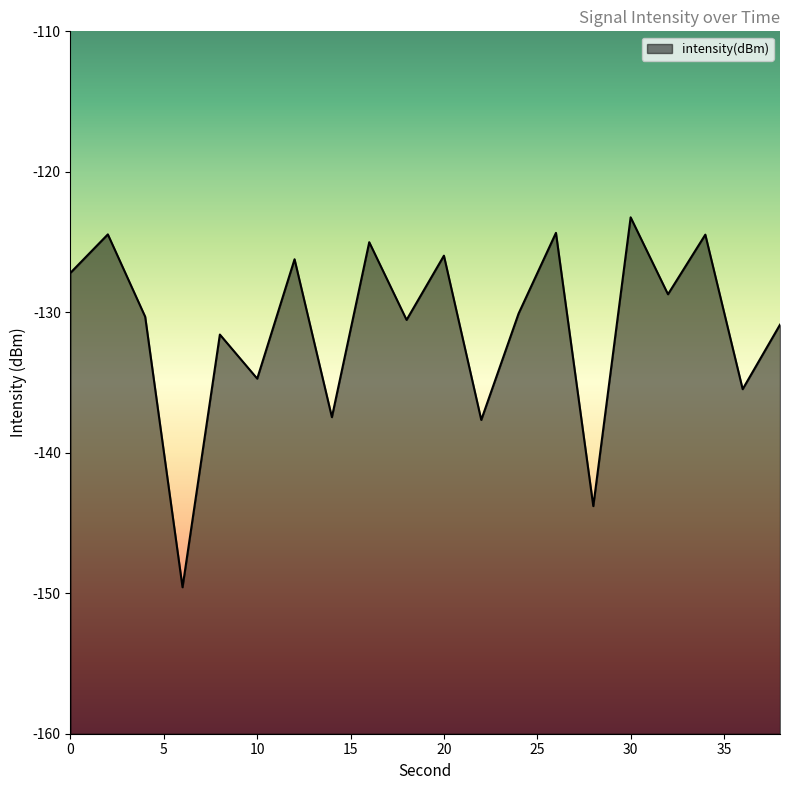

Reading left to right, transcribe all the data shown in this chart.

0=-127.2	2=-124.5	4=-130.3	6=-149.6	8=-131.6	10=-134.7	12=-126.2	14=-137.5	16=-125.0	18=-130.5	20=-126.0	22=-137.7	24=-130.1	26=-124.3	28=-143.8	30=-123.2	32=-128.7	34=-124.5	36=-135.5	38=-130.9